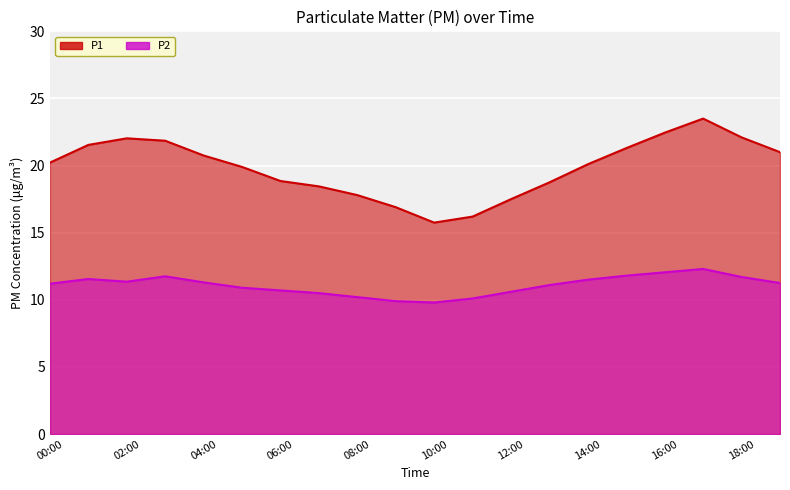

True or false: the data shows 21.9 at 03:00.

True